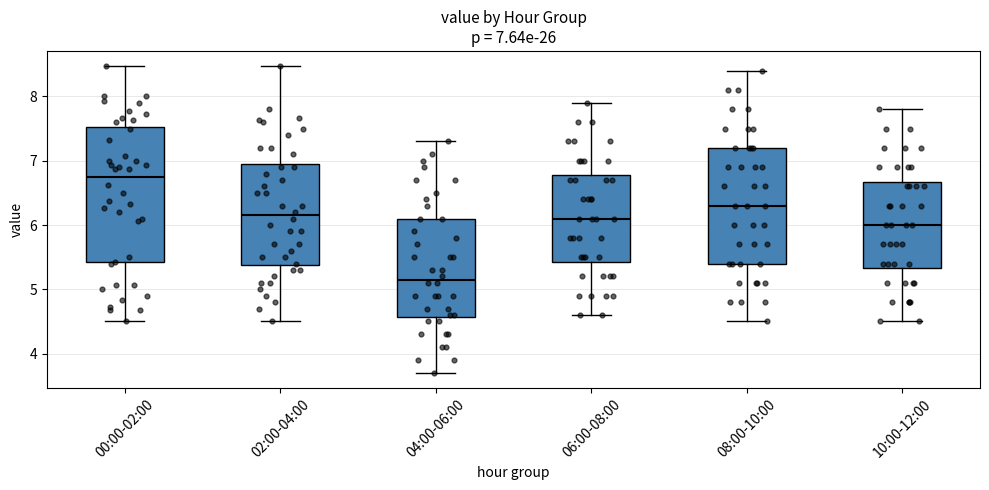

Which box is the tallest, from its lower edge to its upper edge?

00:00-02:00